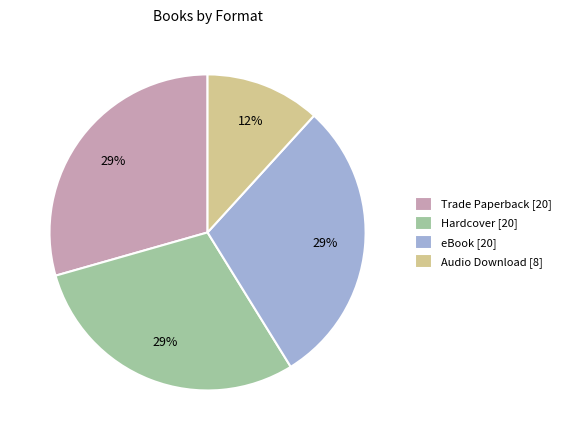

To the nearest percent, what is the combined percentage of Hardcover [20] and eBook [20]?

59%